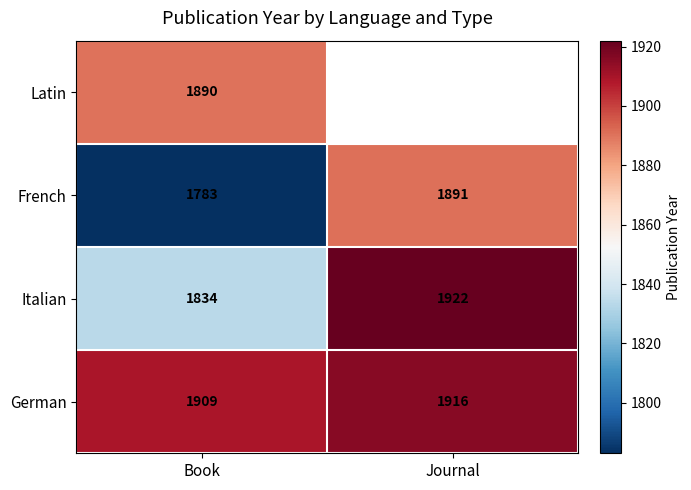

True or false: Latin has a value of 1890 at Book.

True